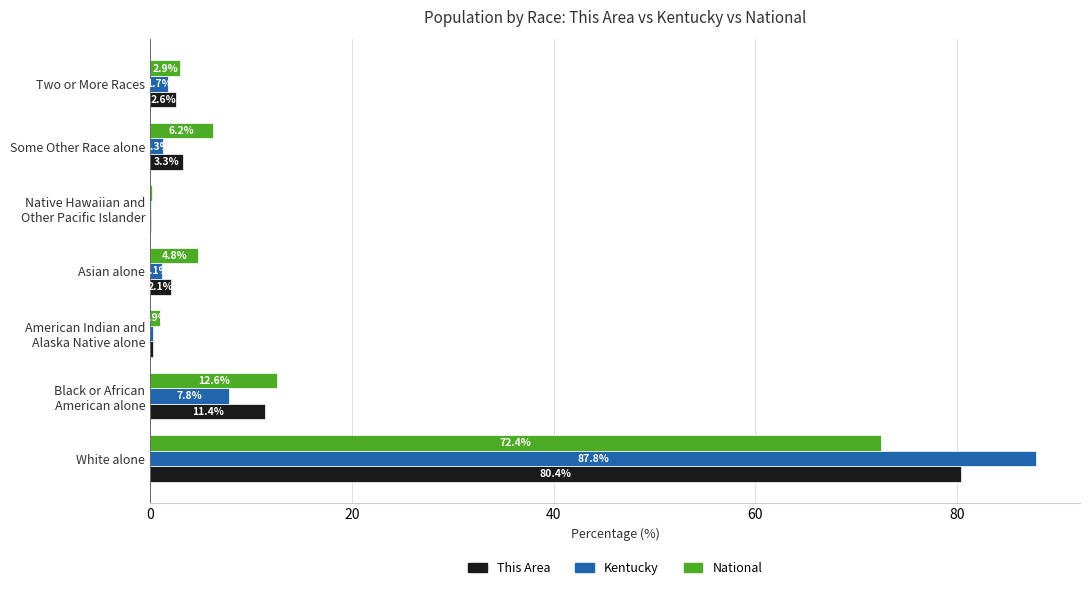

What is the sum of all National values?

100.0